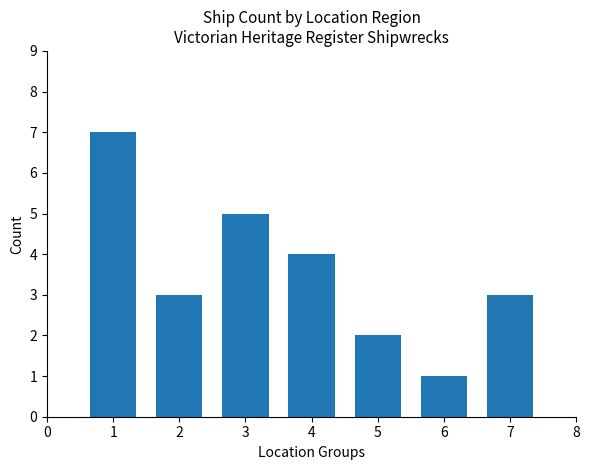

Approximately how many times larger is the value at 3 compared to 7?

1.7